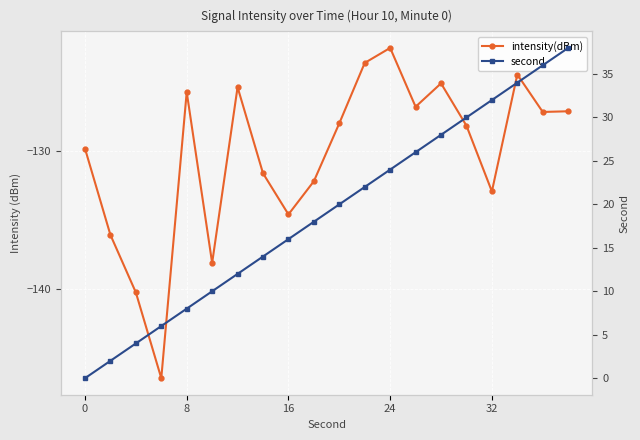

True or false: intensity(dBm) has a value of -213.7 at 15.

False